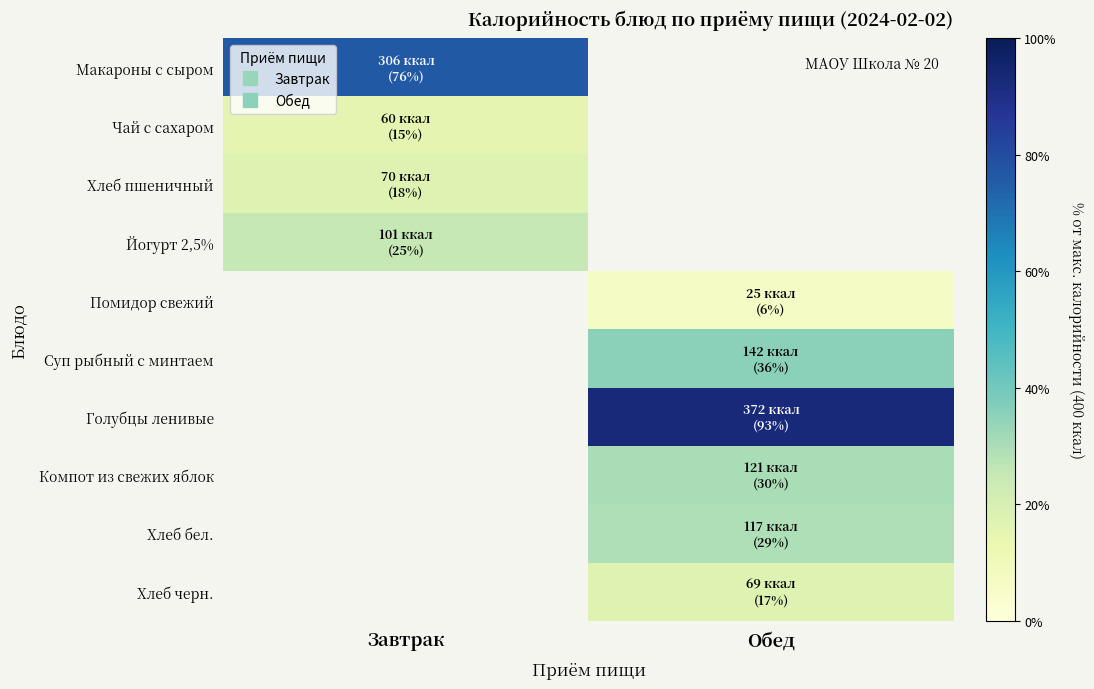

Which category has the lowest value across all series?

Обед